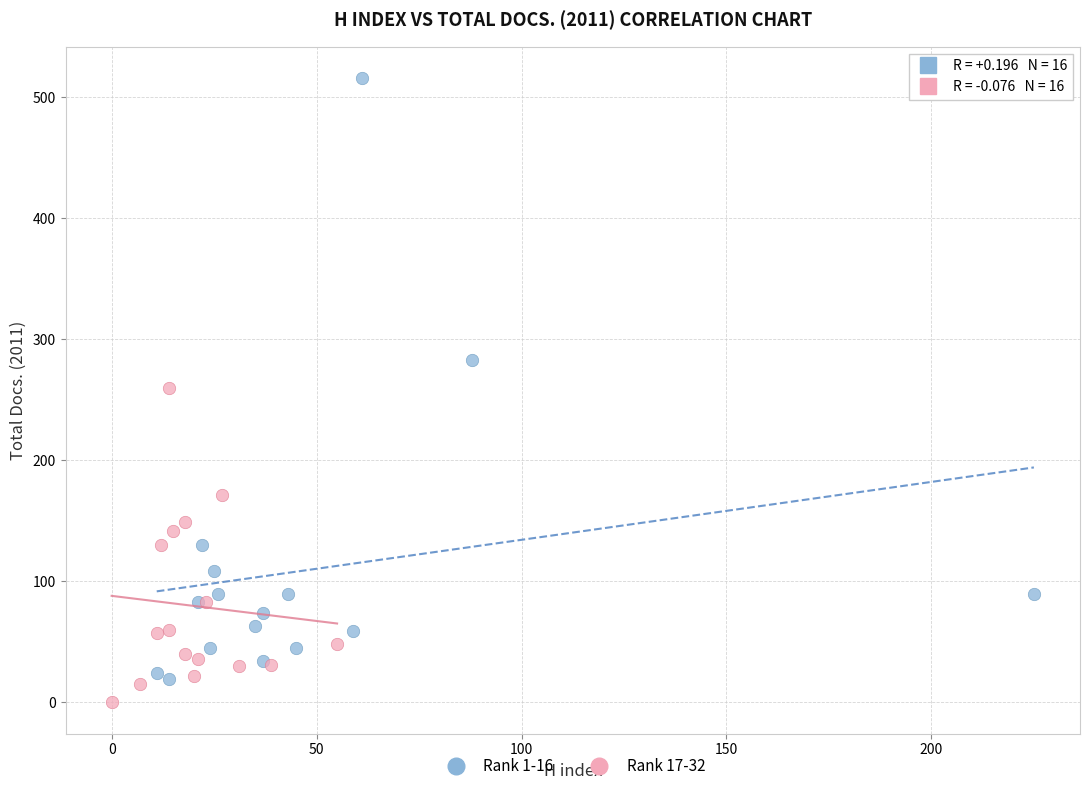

Which series contains the highest Y value?

Rank 1-16